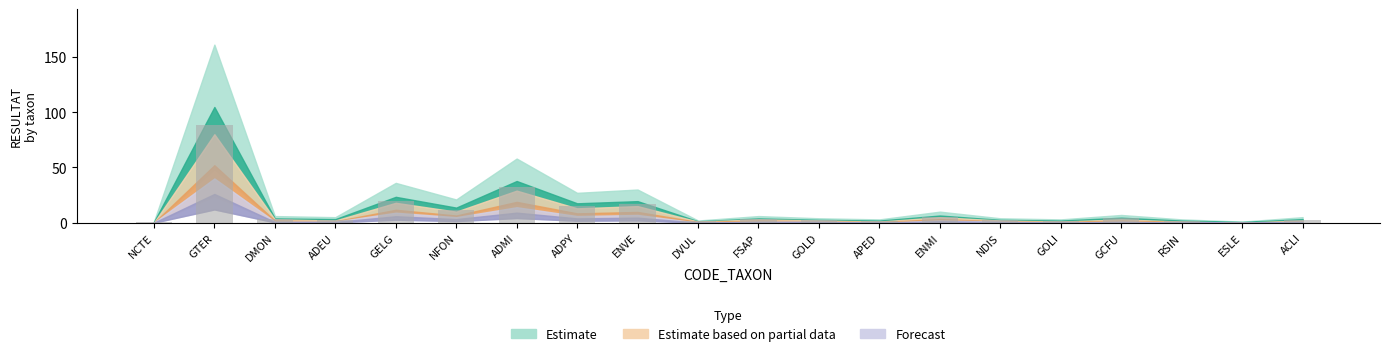

True or false: the data shows 11.6 at NFON.

True